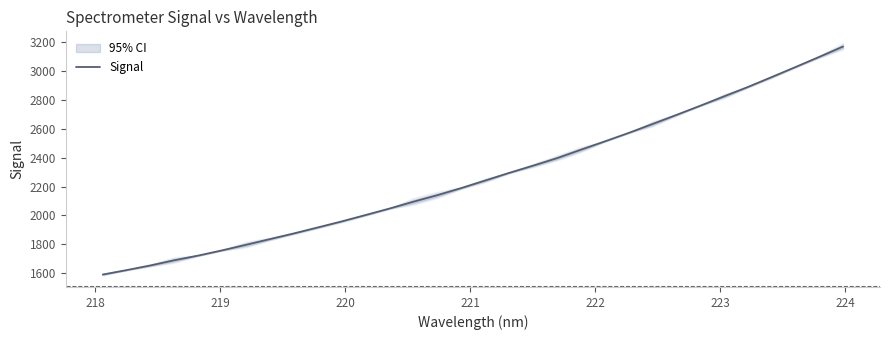

Reading left to right, what are all the values shown in this chart?

1590.3	1621.3	1653.6	1689.6	1722.0	1758.3	1796.7	1836.3	1875.5	1917.0	1958.7	2003.2	2048.1	2095.3	2140.4	2189.8	2241.9	2294.8	2344.8	2396.6	2455.0	2512.8	2571.4	2633.1	2696.0	2759.8	2825.1	2890.0	2958.9	3028.6	3099.3	3171.1